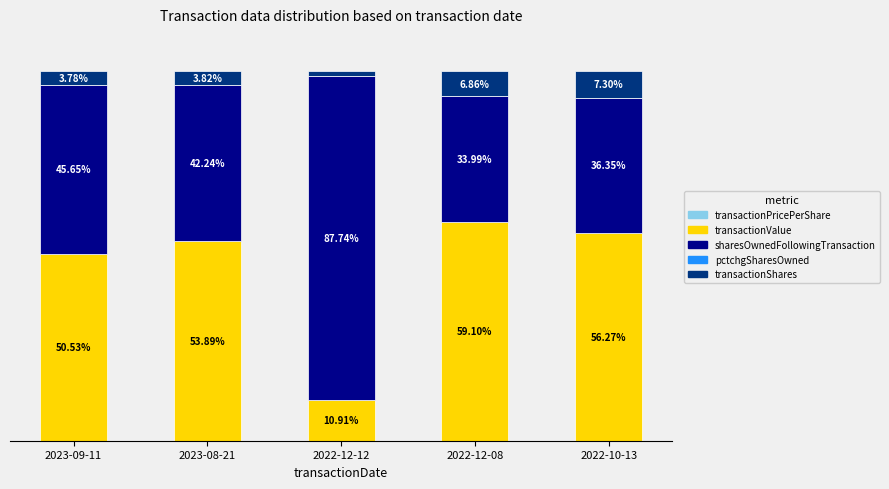

Are the bars horizontal?

No